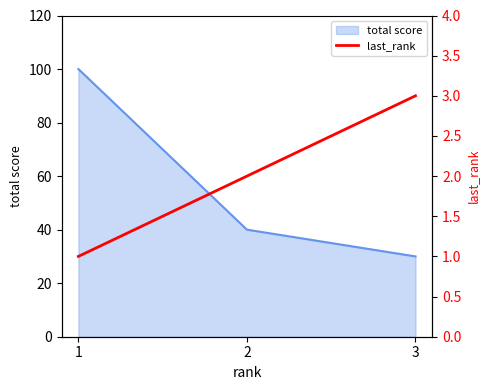

True or false: total score has a value of 53 at 3.

False